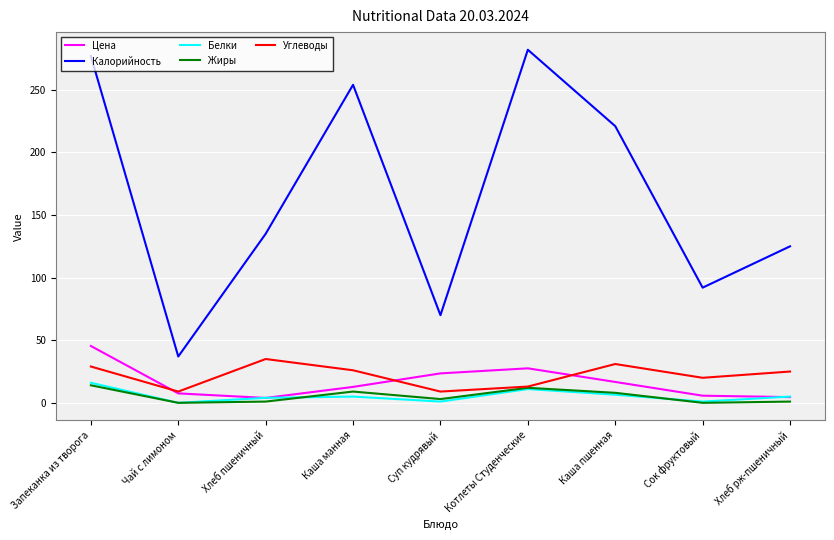

What value does the Цена series have at Запеканка из творога?

45.4